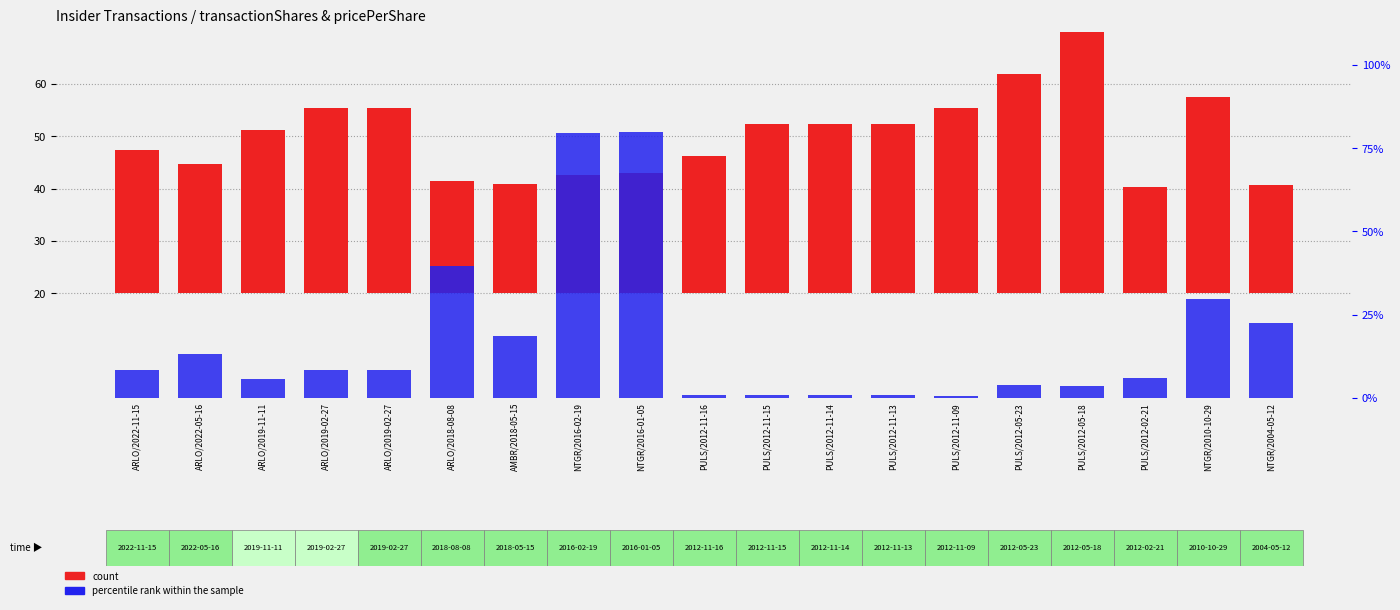

List the labels in order of percentile rank within the sample value, smallest first.

PULS/2012-11-09, PULS/2012-11-16, PULS/2012-11-15, PULS/2012-11-14, PULS/2012-11-13, PULS/2012-05-18, PULS/2012-05-23, ARLO/2019-11-11, PULS/2012-02-21, ARLO/2022-11-15, ARLO/2019-02-27, ARLO/2019-02-27, ARLO/2022-05-16, AMBR/2018-05-15, NTGR/2004-05-12, NTGR/2010-10-29, ARLO/2018-08-08, NTGR/2016-02-19, NTGR/2016-01-05